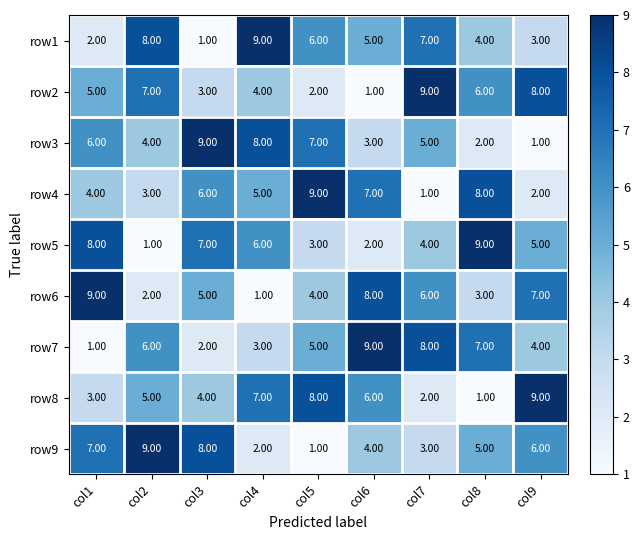

What is the total value across all series at col3?

45